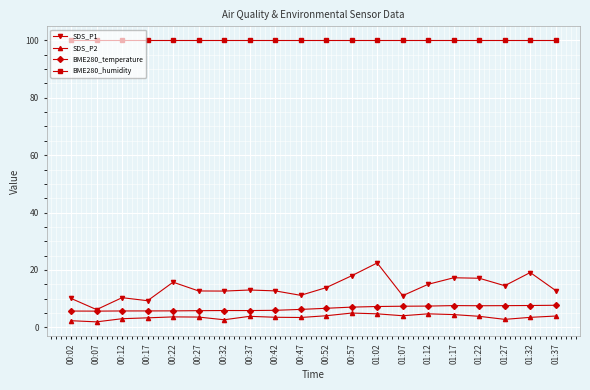

What is the average value of the BME280_temperature series?

6.6